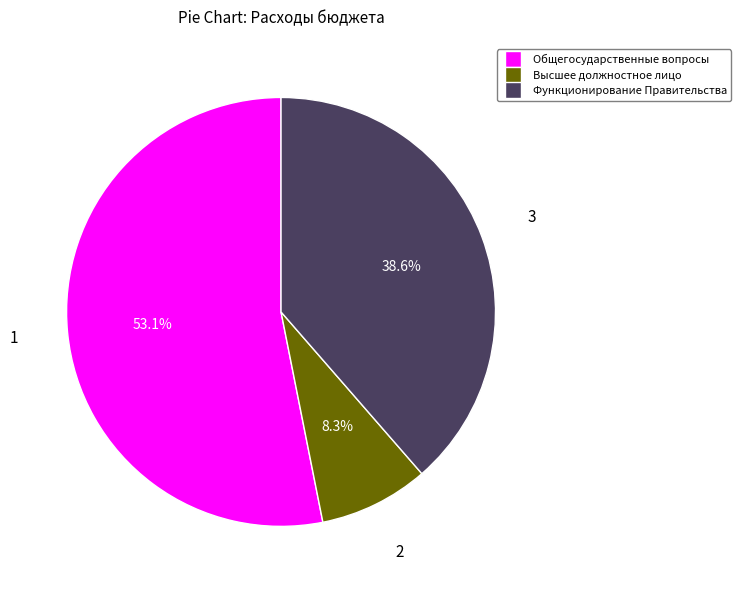

How many slices are in this pie chart?

3